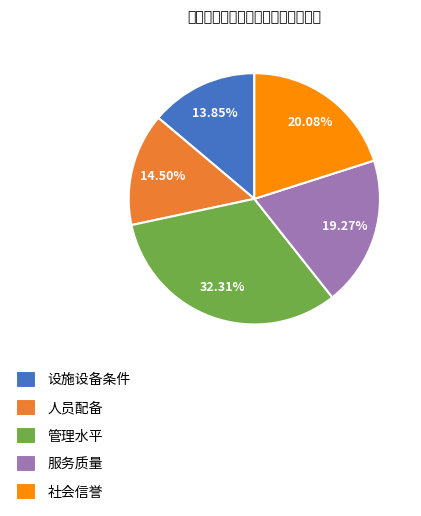

What is the largest slice in the pie chart?

管理水平